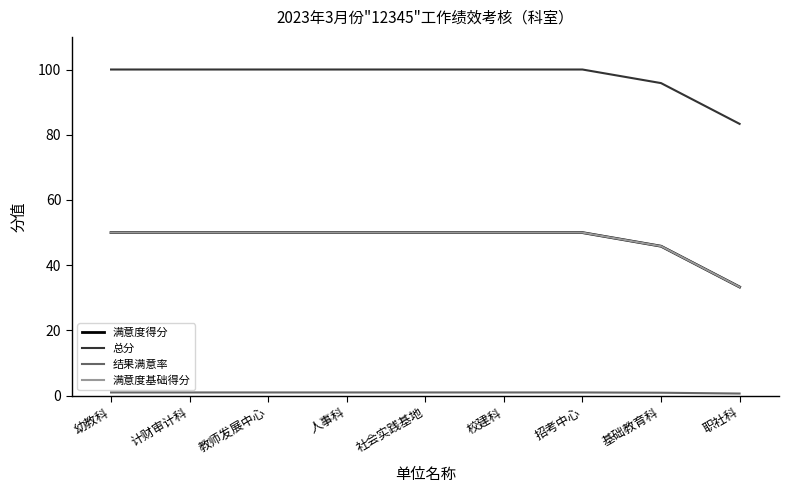

What is the sum of all 满意度基础得分 values?

429.2